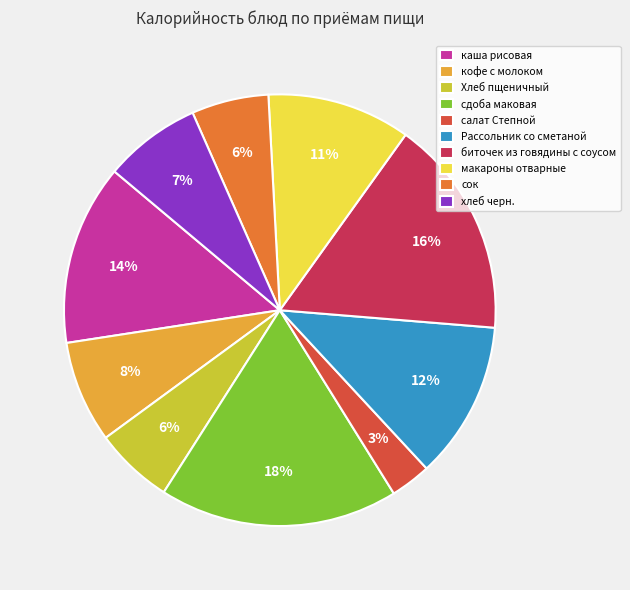

To the nearest percent, what is the average slice percentage?

10%